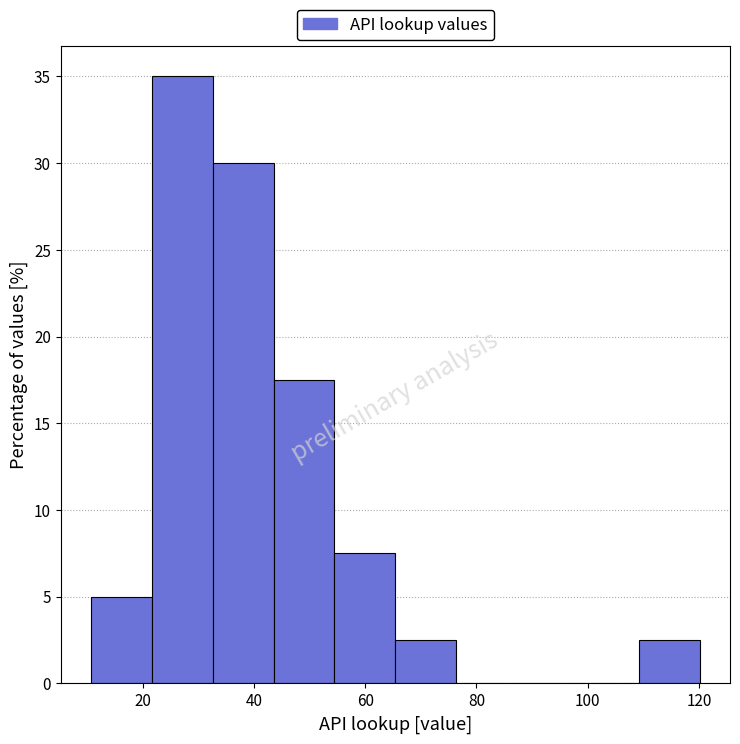

Reading left to right, list every bar in this chart as the range it spans on the x-axis followed by its height. Neither the bar edges nor the heights are printed on the chart, so give them approximately, as read against the axes.

10 to 22: 5.0
22 to 32: 35.0
32 to 44: 30.0
44 to 54: 17.5
54 to 66: 7.5
66 to 76: 2.5
76 to 88: 0
88 to 98: 0
98 to 110: 0
110 to 120: 2.5